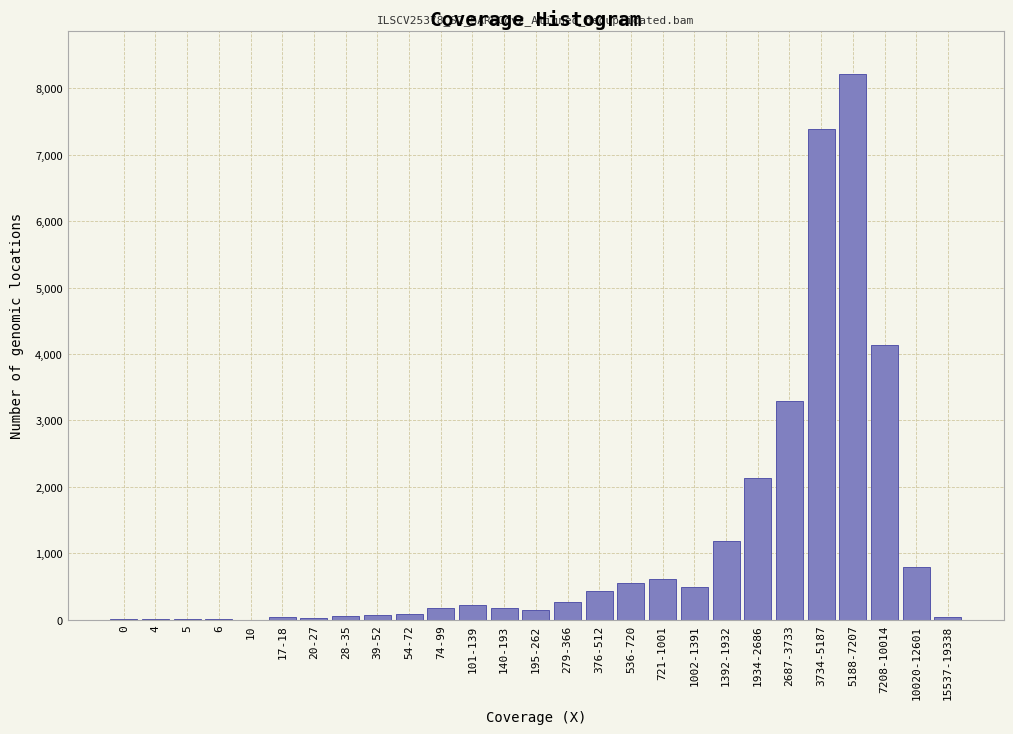

The chart shows a value of 430 at 376-512. True or false?

True